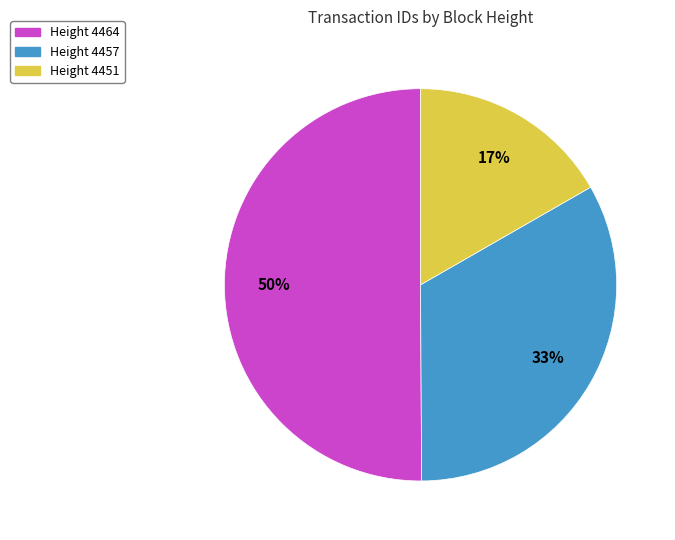

Count the number of slices in the pie.

3